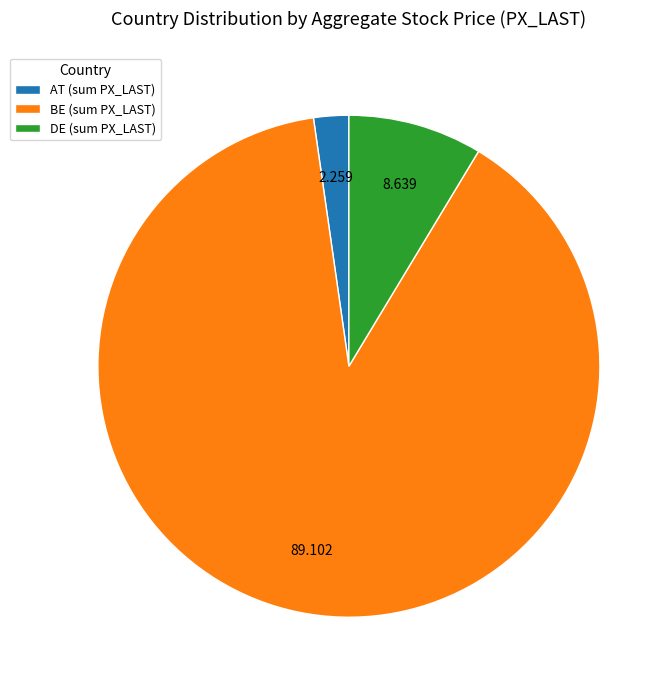

Rank the categories by value from lowest to highest.

AT (sum PX_LAST), DE (sum PX_LAST), BE (sum PX_LAST)